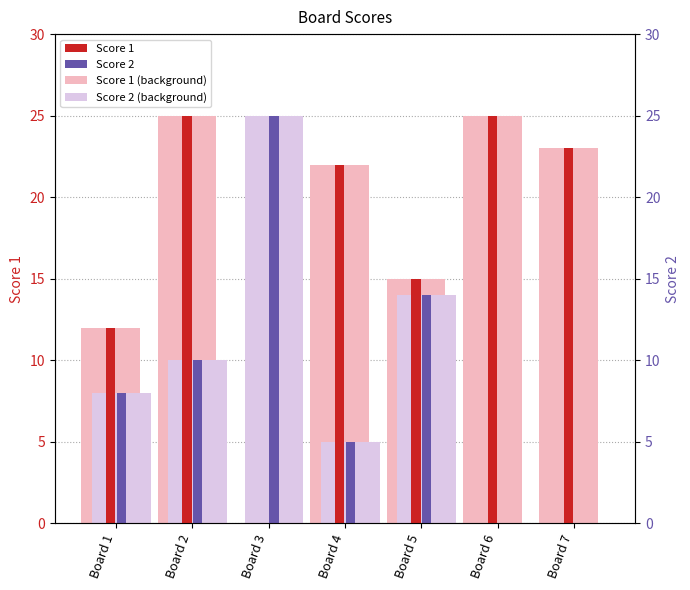

How many groups of bars are there?

7